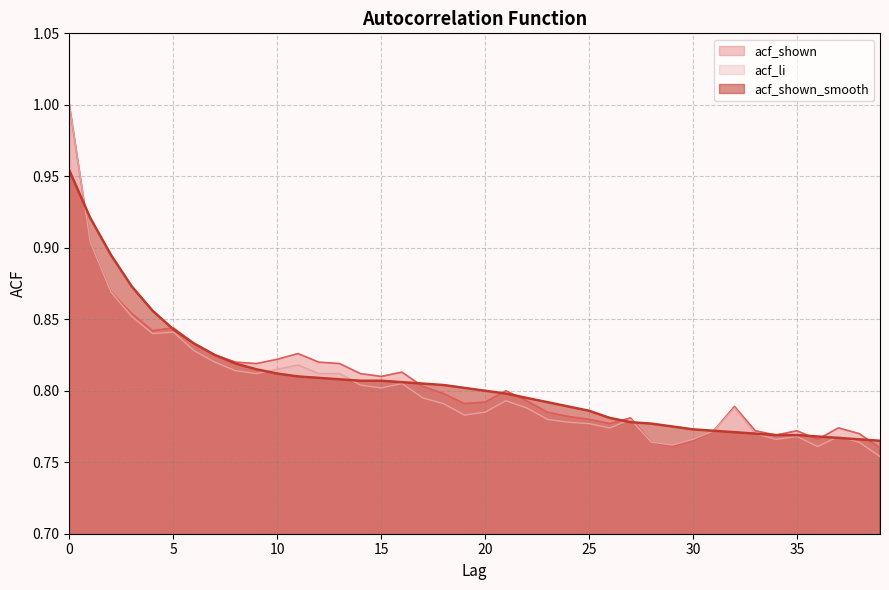

What is the value of the acf_shown point at the 12th from the left?

0.8